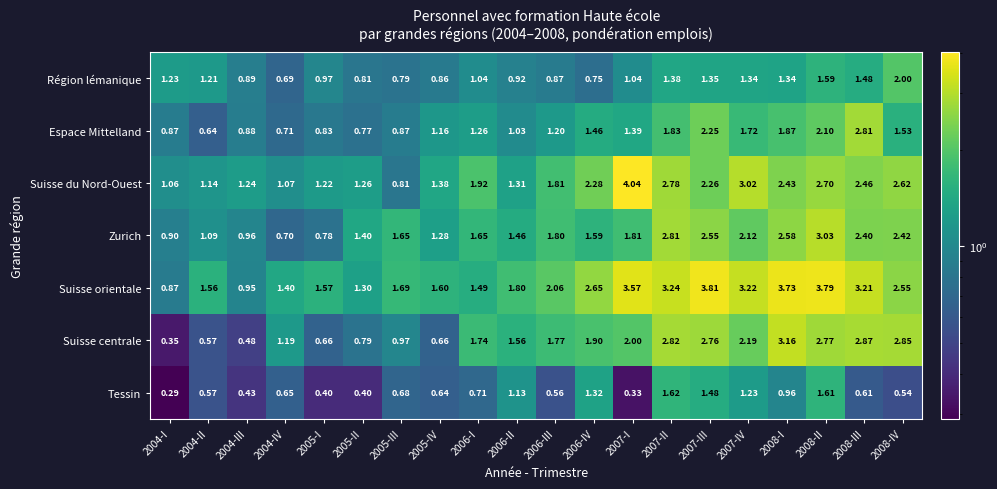

Is the value of Suisse centrale at 2004-III greater than the value of Tessin at 2006-I?

No